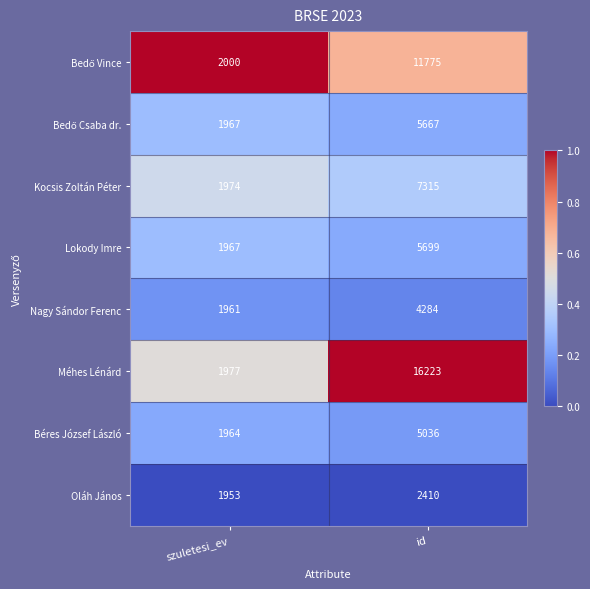

Count the number of data series in this chart.

8